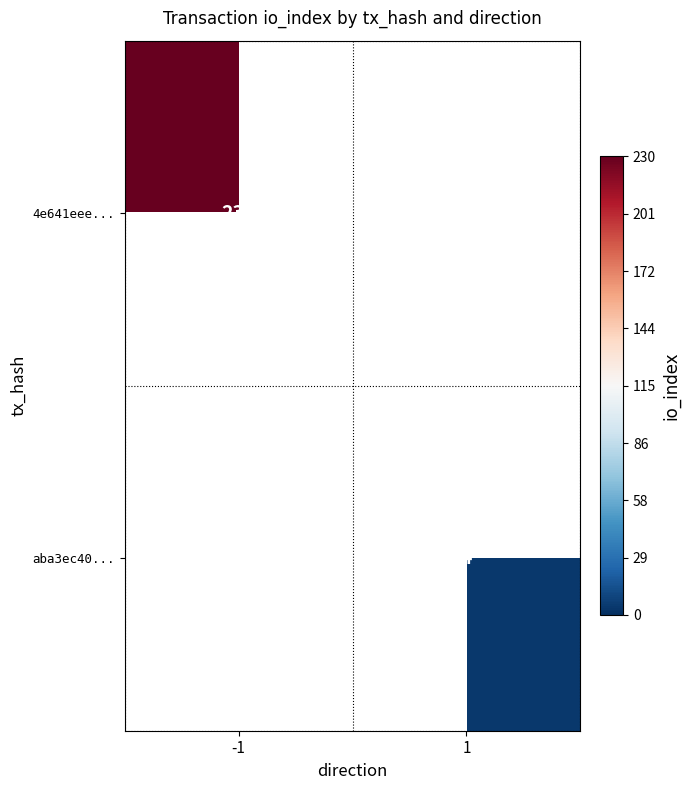

The aba3ec40... series shows 4 at 1. True or false?

True